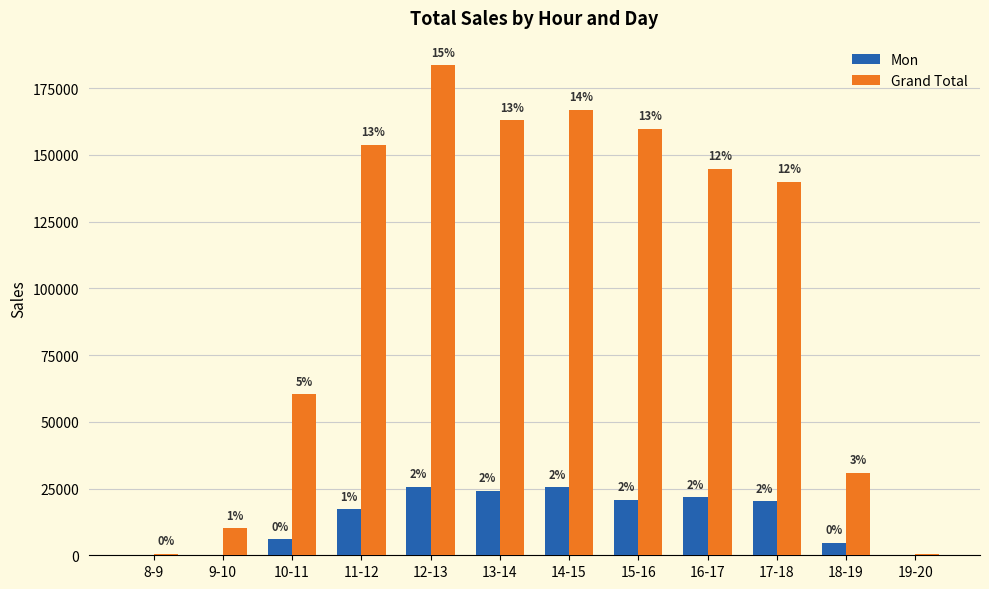

What are all the series names shown in the legend?

Mon, Grand Total